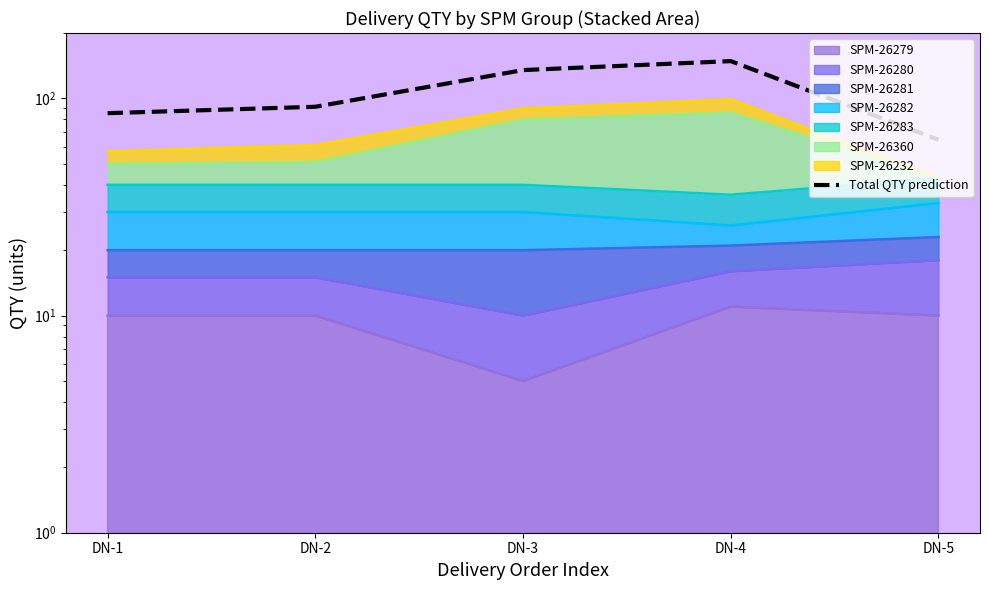

Read the value at DN-1.

85.5